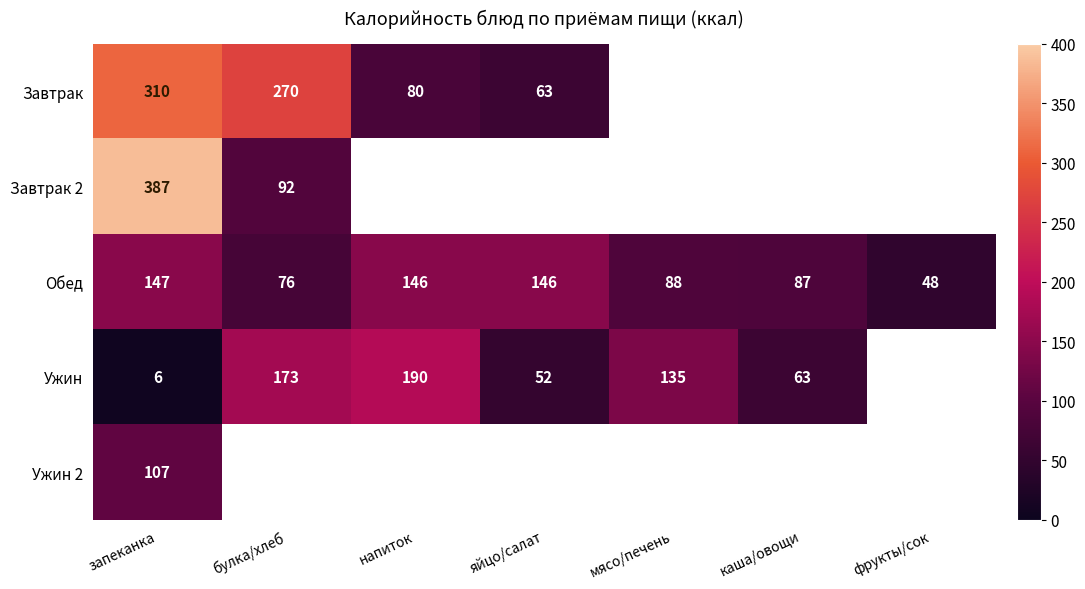

What is the total value across all series at запеканка?

957